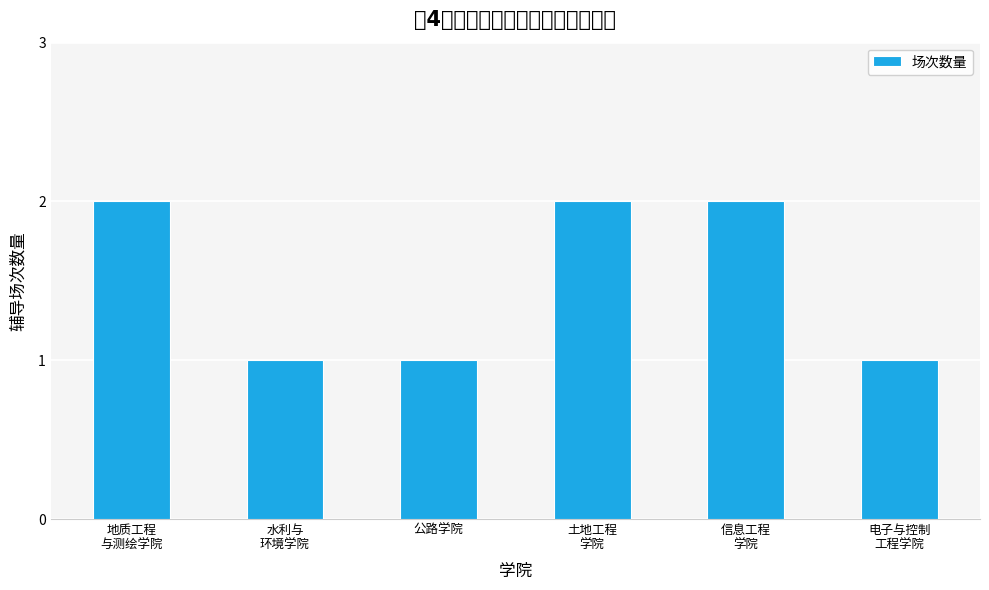

Reading left to right, what are all the values shown in this chart?

地质工程
与测绘学院=2	水利与
环境学院=1	公路学院=1	土地工程
学院=2	信息工程
学院=2	电子与控制
工程学院=1